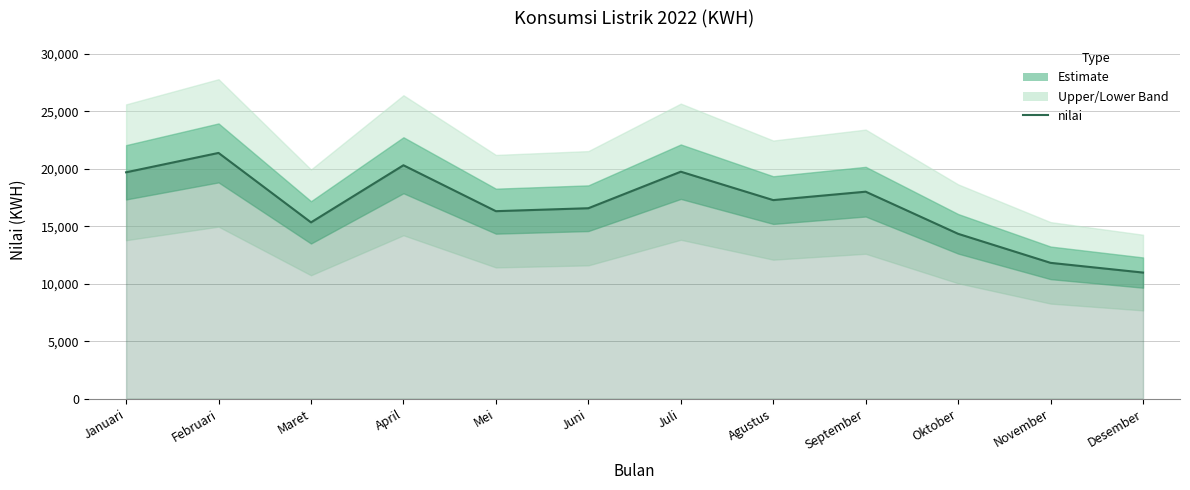

Reading left to right, list all the values displayed in this chart.

19692	21377	15335	20304	16310	16566	19744	17273	18005	14340	11814	10969